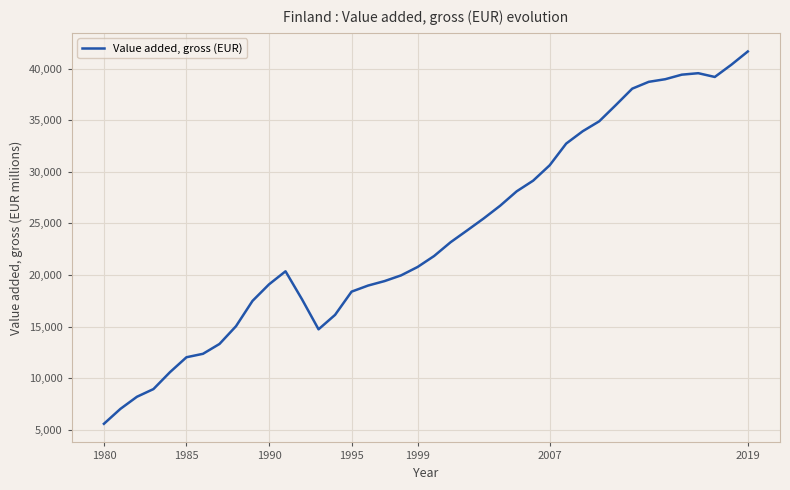

What is the difference between the maximum and minimum values?

36089.4